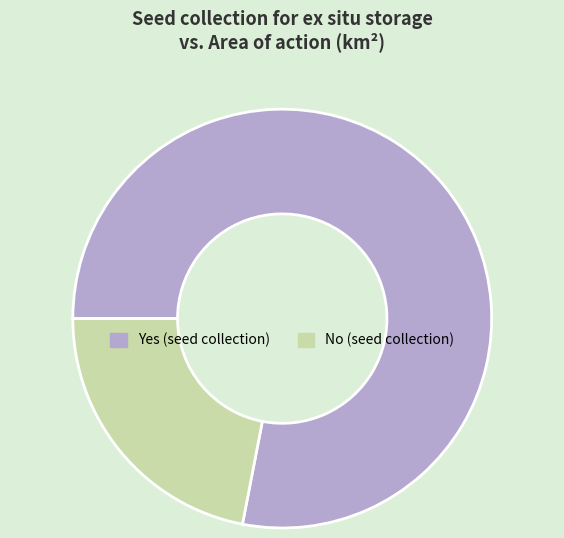

The No slice represents 7% of the pie. True or false?

False